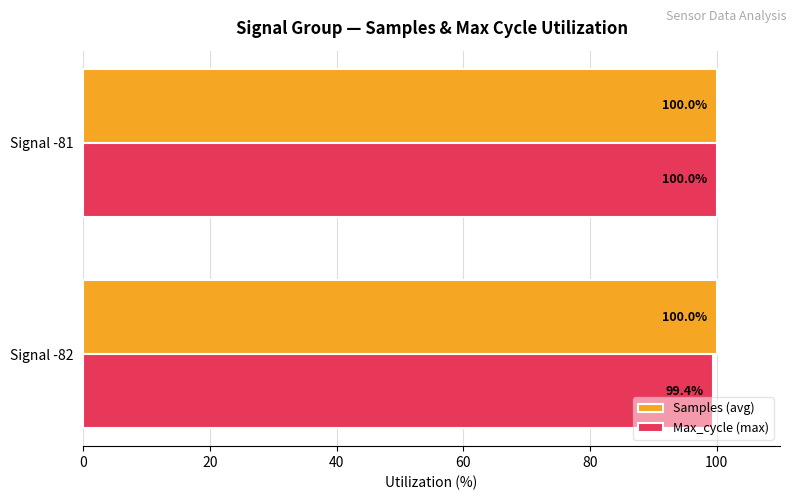

What is the difference between the Max_cycle (max) values at Signal -81 and Signal -82?

0.6